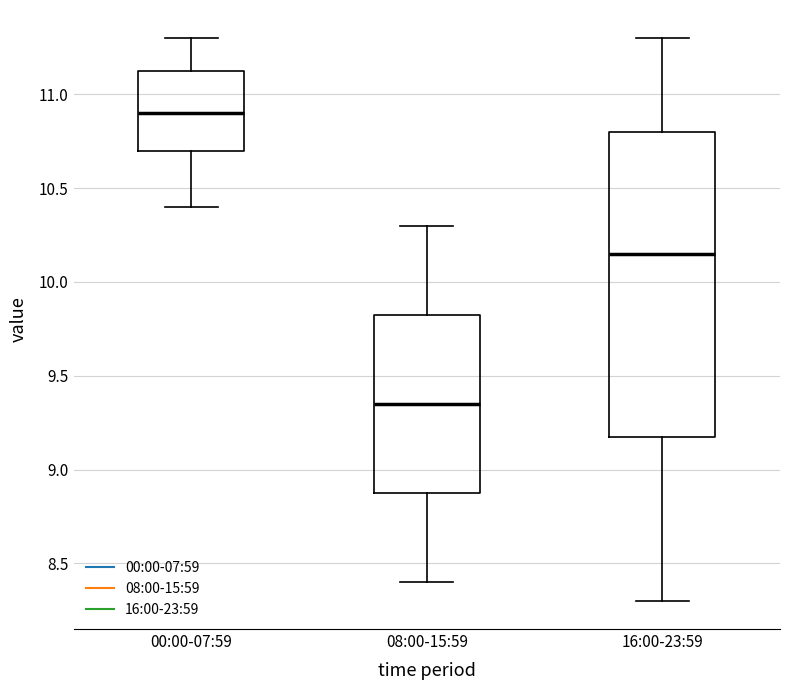

Which box's median line is the lowest?

08:00-15:59